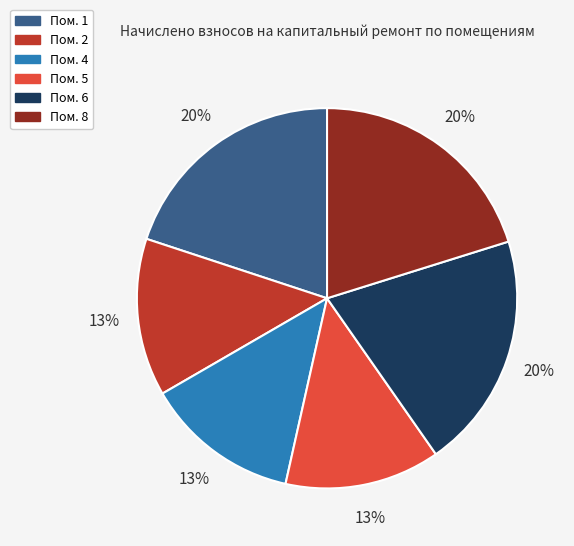

Is there a majority slice in this chart?

No